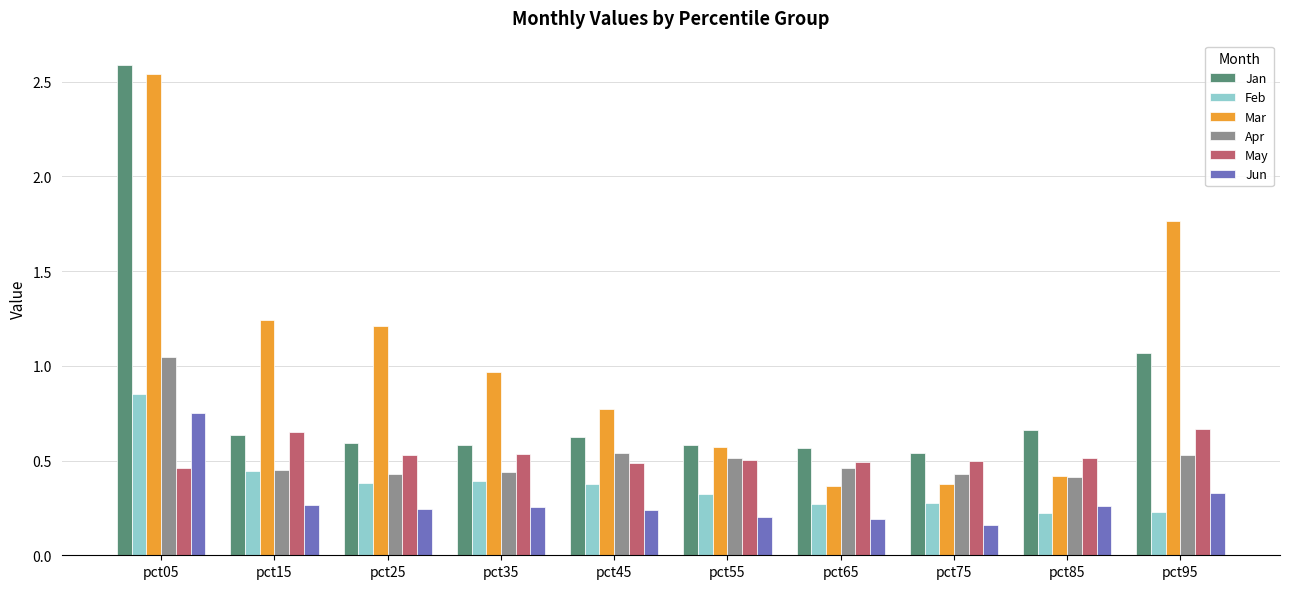

At how many categories does at least one series exceed 1?

4